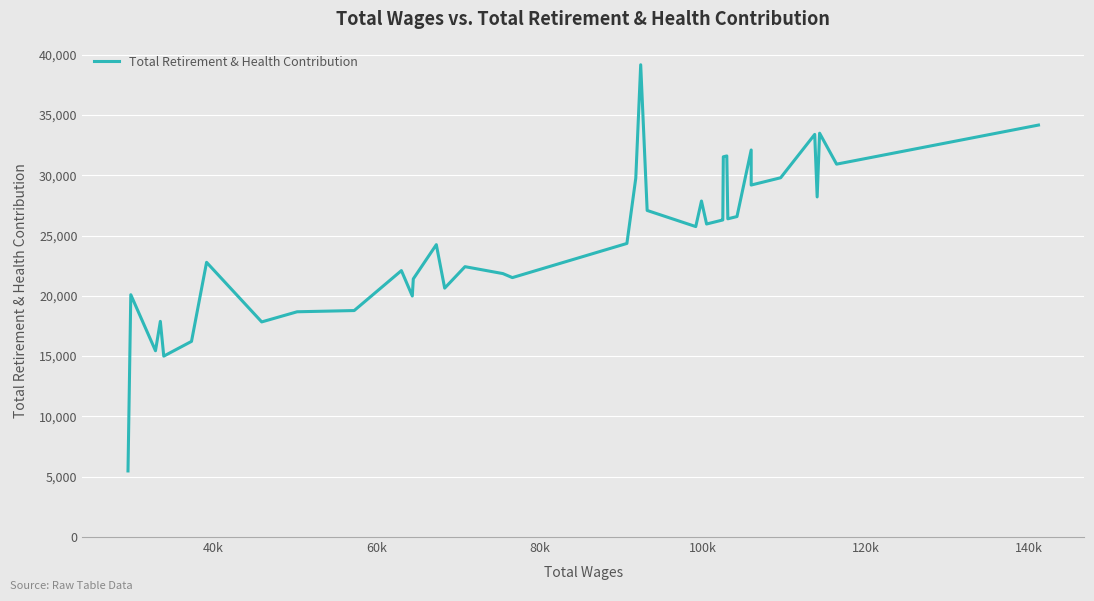

What is the value of the 24th point from the left?

27864